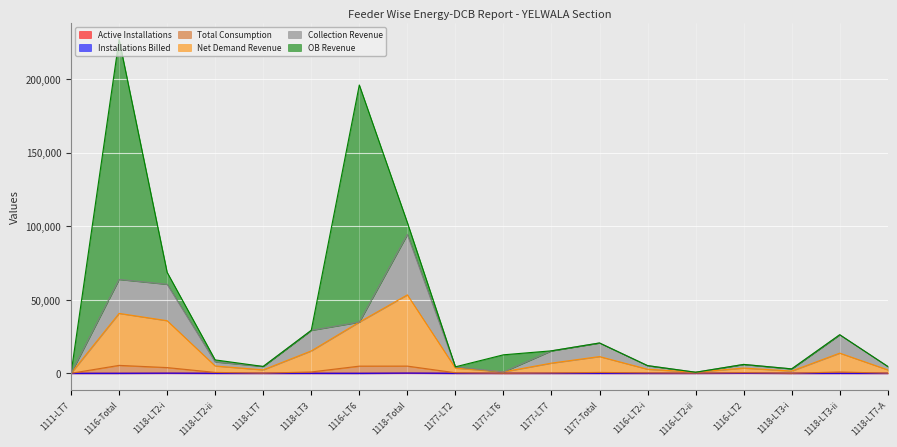

True or false: Installations Billed has more than 1 interior local peaks.

True